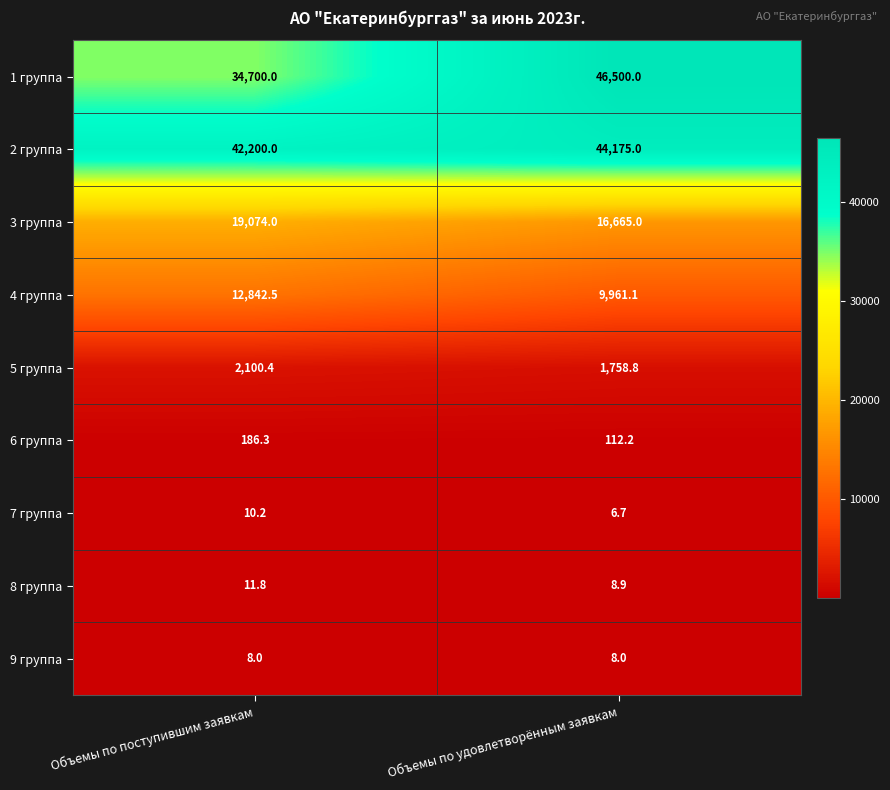

Where is 3 группа nearest to the value 17869?

Объемы по удовлетворённым заявкам